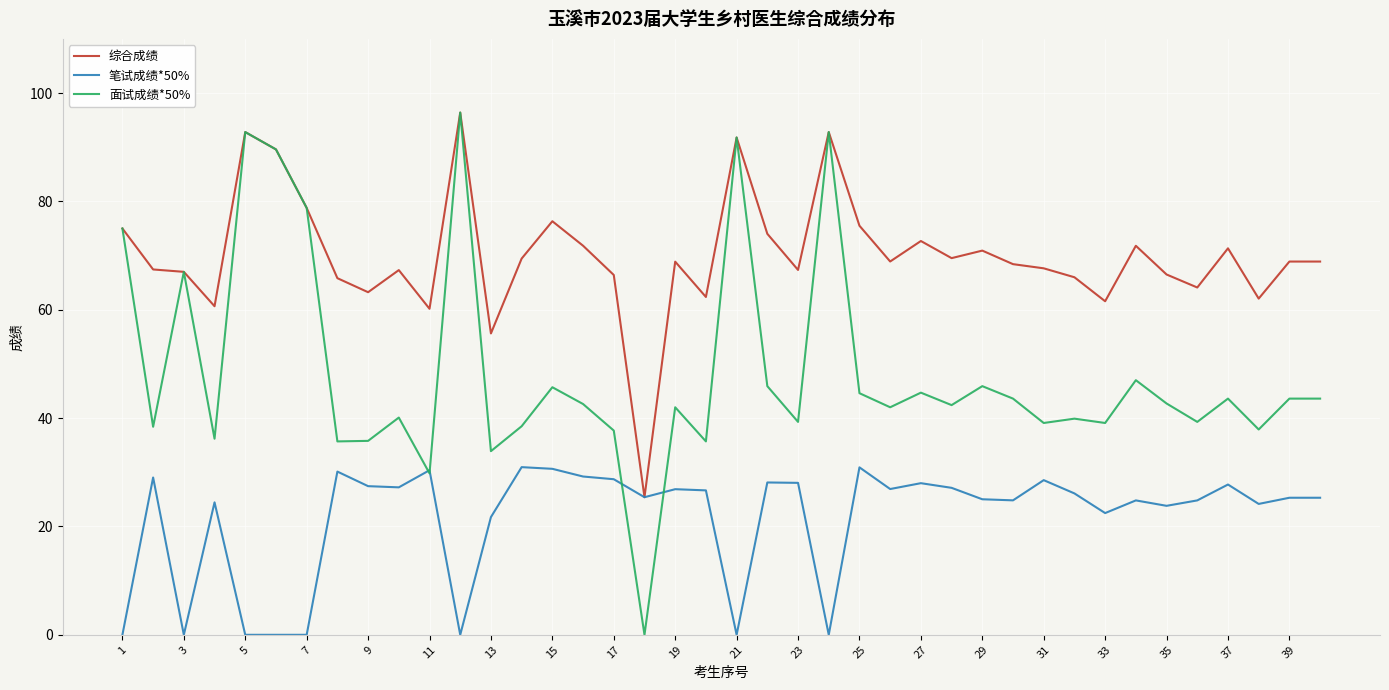

List the series in order of their overall mean, highest first.

综合成绩, 面试成绩*50%, 笔试成绩*50%